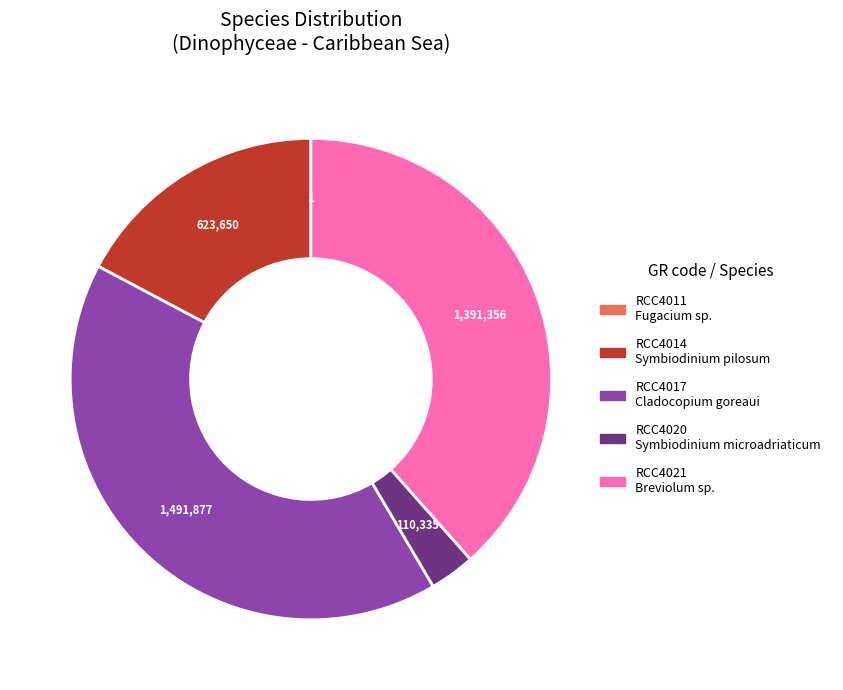

Which category has the biggest portion of the pie?

RCC4017